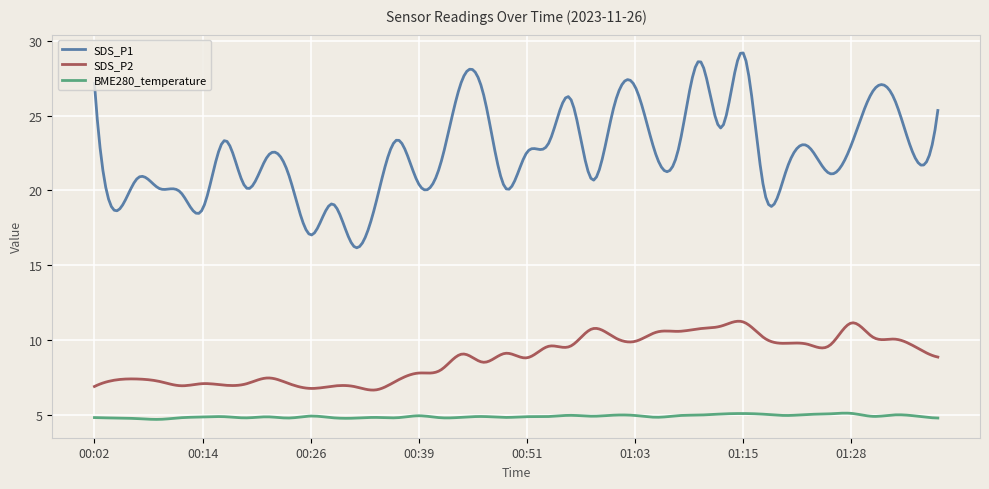

List the series in order of their overall mean, lowest first.

BME280_temperature, SDS_P2, SDS_P1